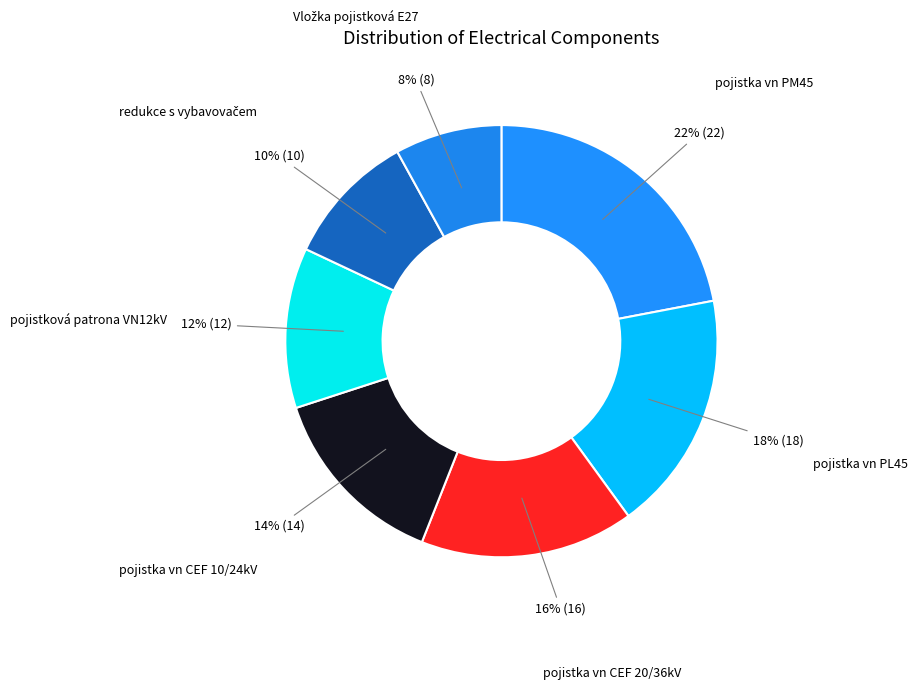

To the nearest percent, what is the combined percentage of pojistka vn PM45 and pojistka vn PL45?

40%